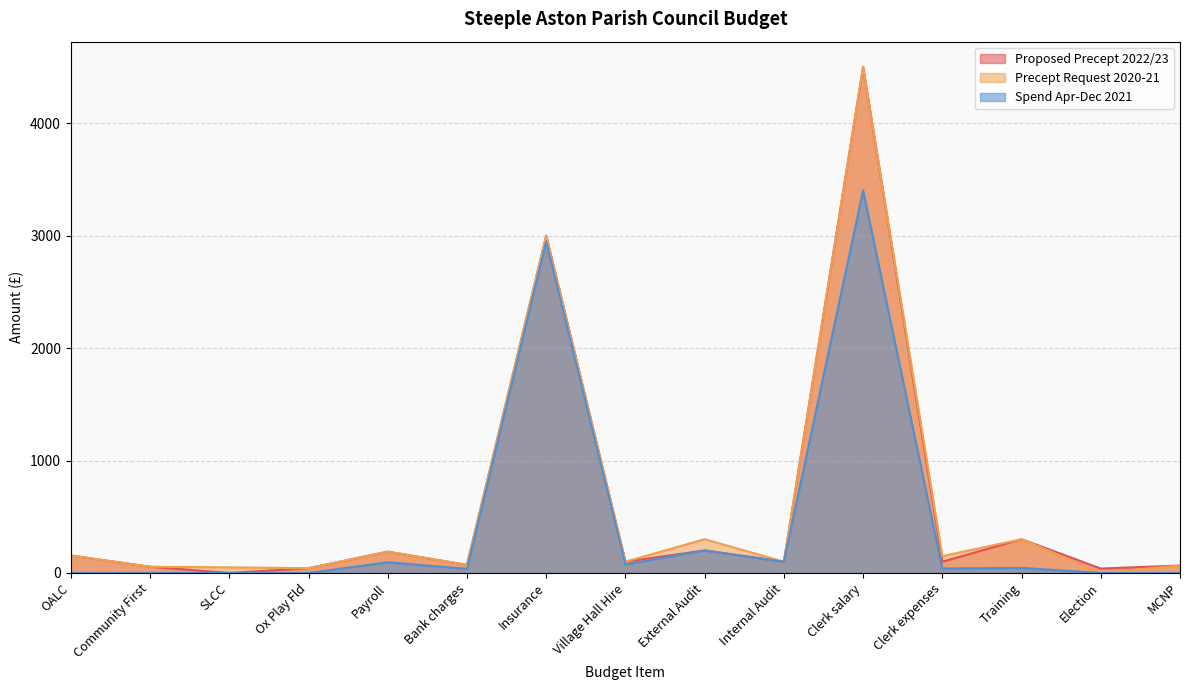

Read the Proposed Precept 2022/23 value at Internal Audit.

100.0